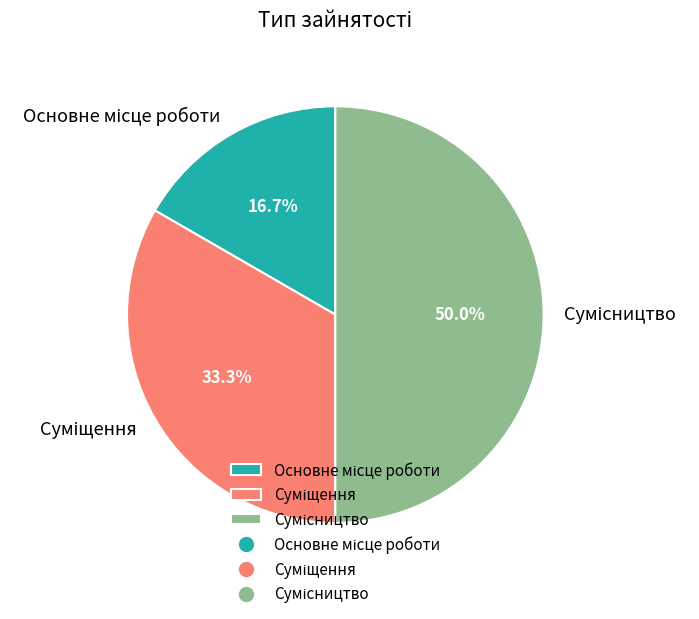

Is there a majority slice in this chart?

No